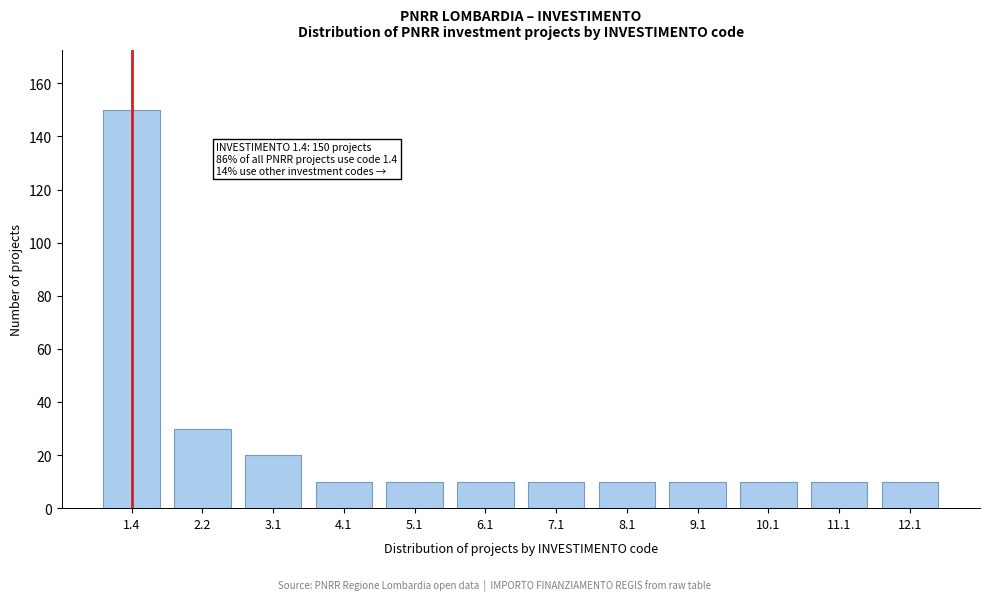

Reading left to right, what are all the values shown in this chart?

150	30	20	10	10	10	10	10	10	10	10	10